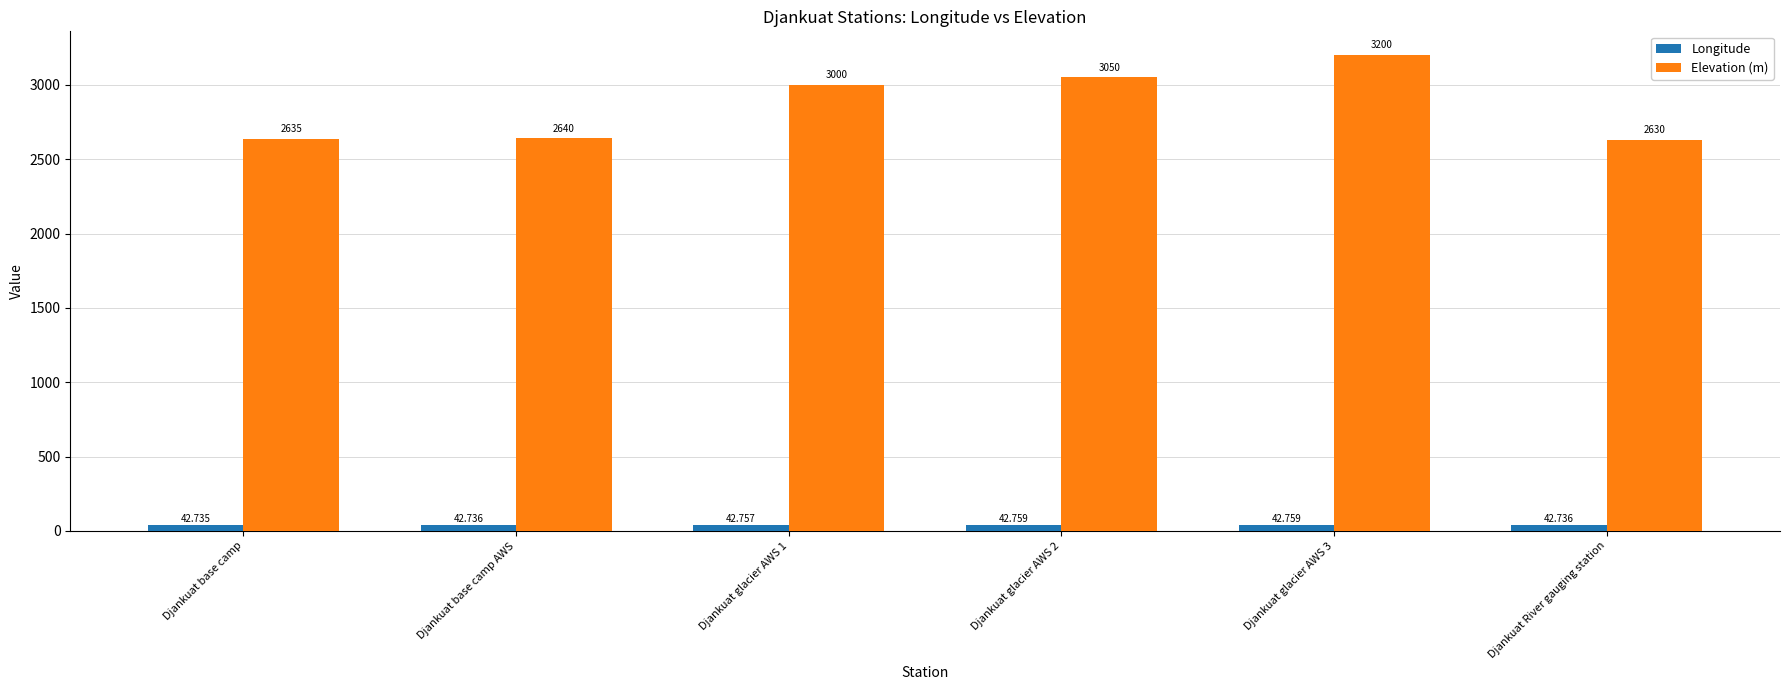

Reading left to right, what are all the values shown in this chart?

Longitude: 42.7	42.7	42.8	42.8	42.8	42.7
Elevation (m): 2635.0	2640.0	3000.0	3050.0	3200.0	2630.0